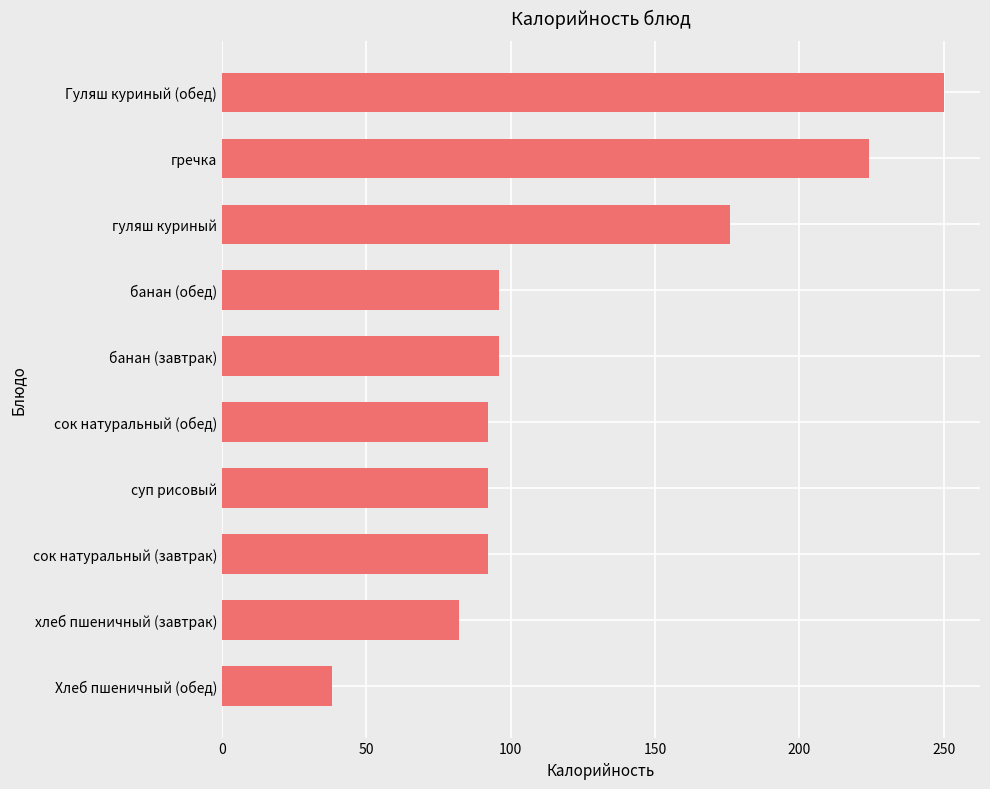

Between Гуляш куриный (обед) and хлеб пшеничный (завтрак), which is larger?

Гуляш куриный (обед)